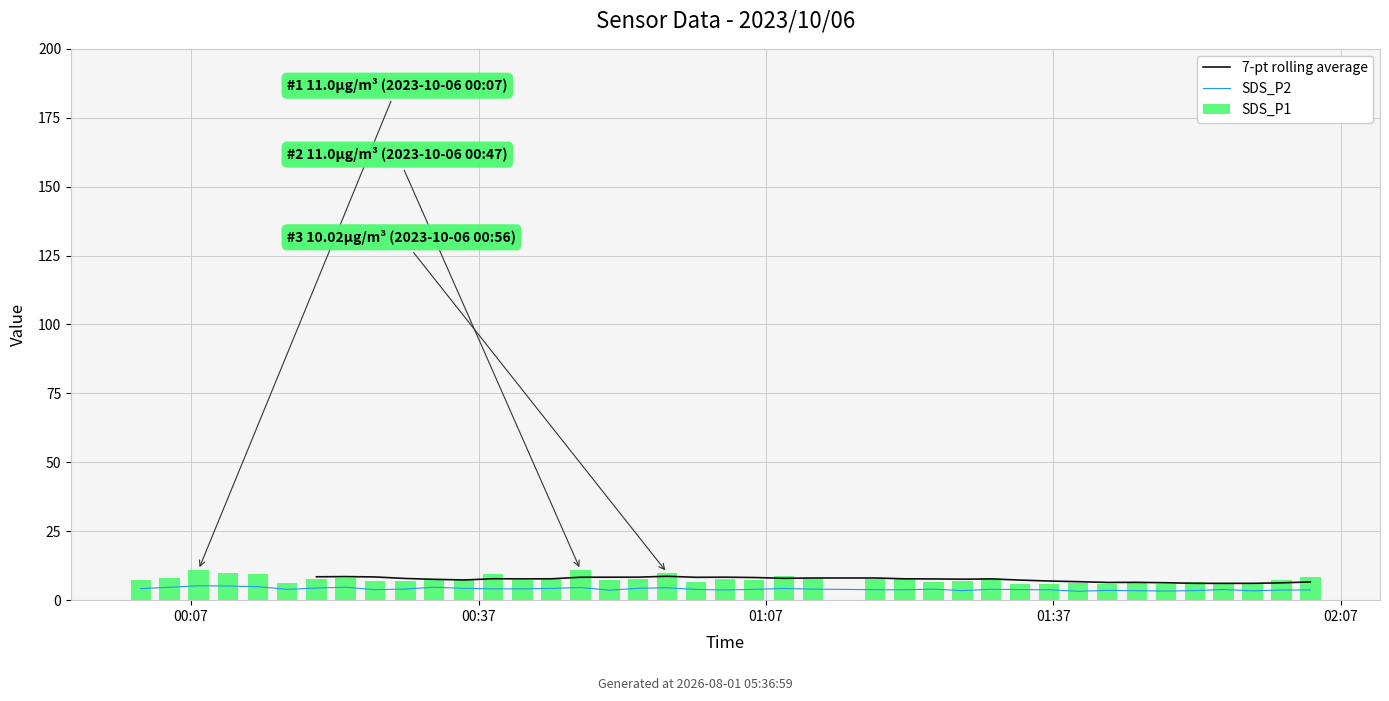

Which series has the largest total across all categories?

SDS_P1